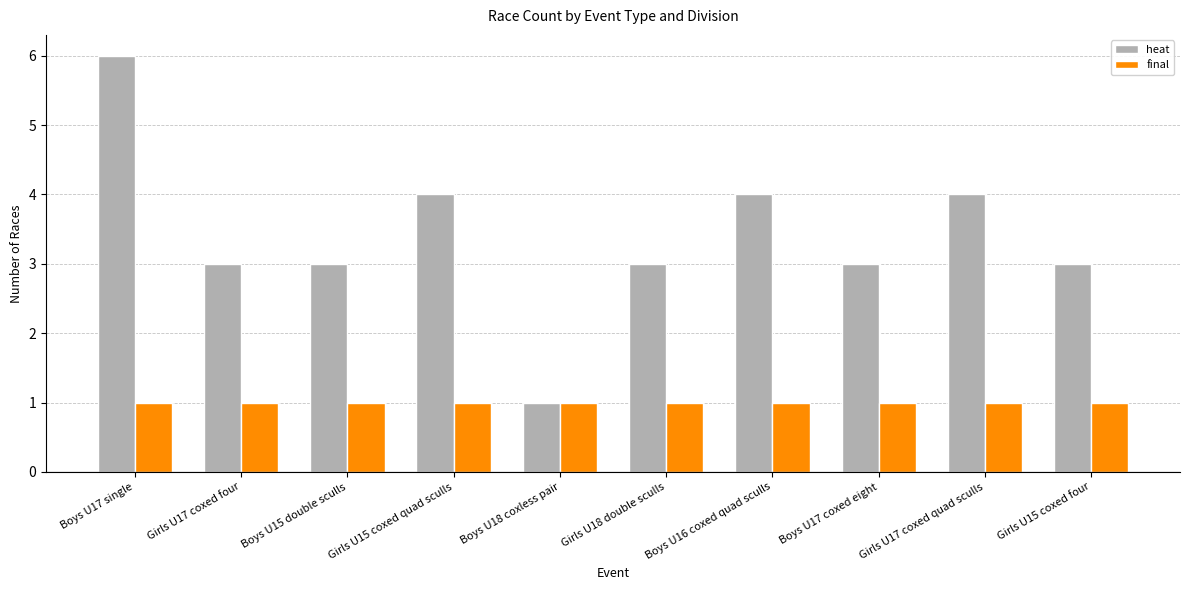

Which series has the largest range (max minus min)?

heat